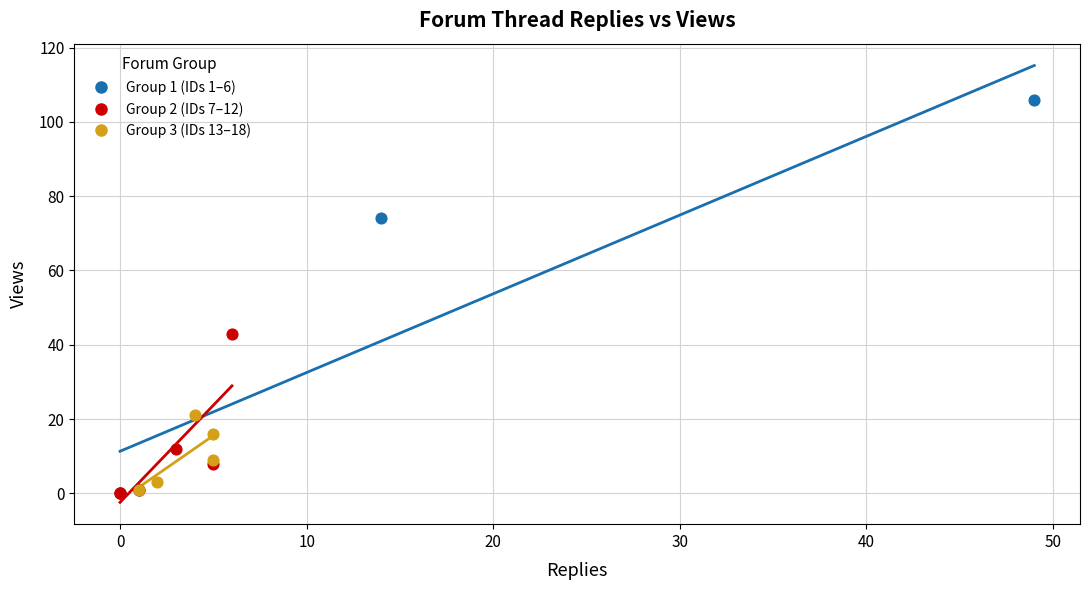

Which series reaches the maximum Y coordinate?

Group 1 (IDs 1–6)